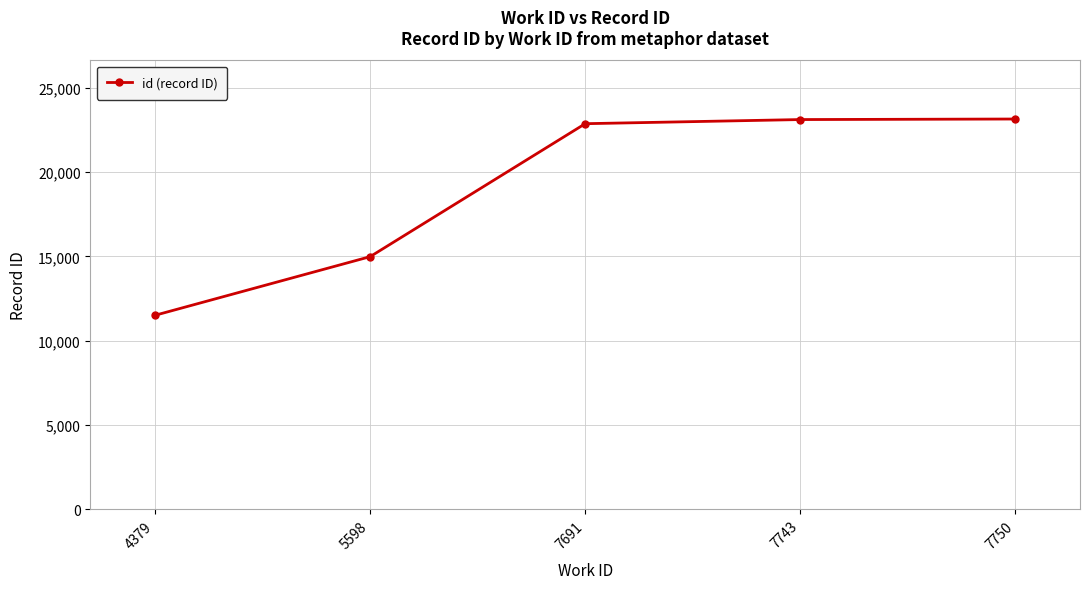

At which category does the chart reach its minimum across all series?

4379